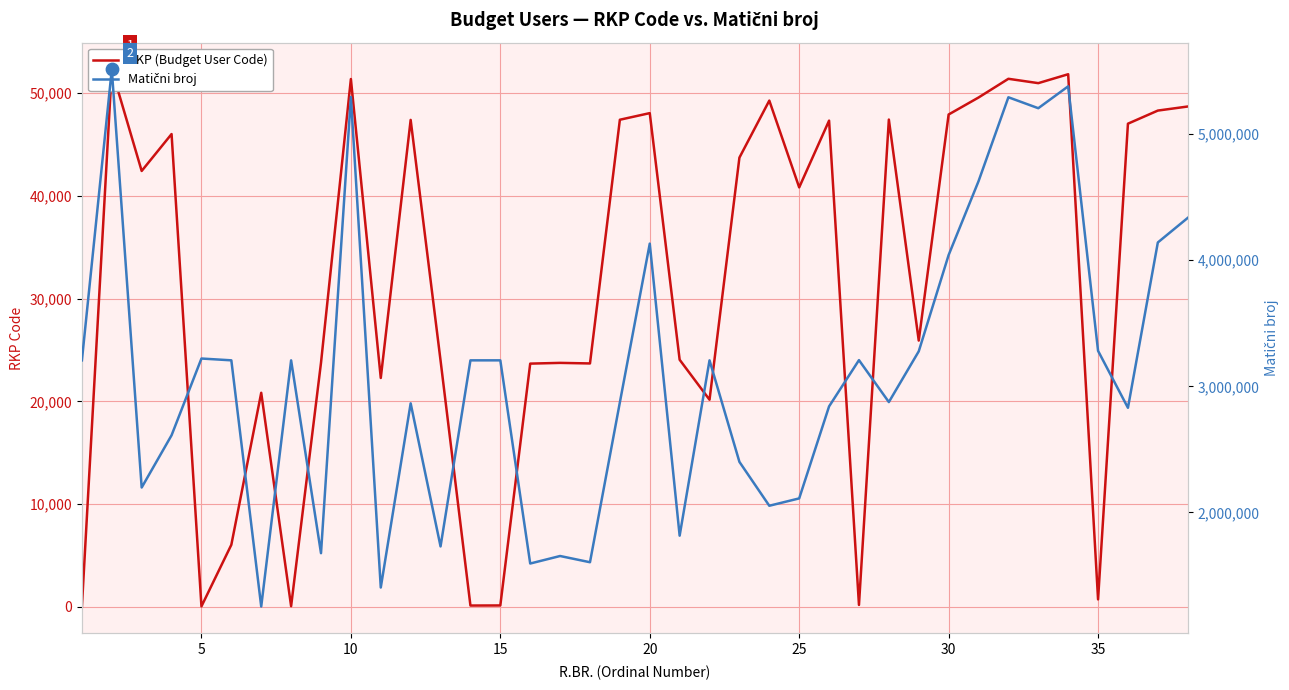

What are all the series names shown in the legend?

RKP (Budget User Code), Matični broj